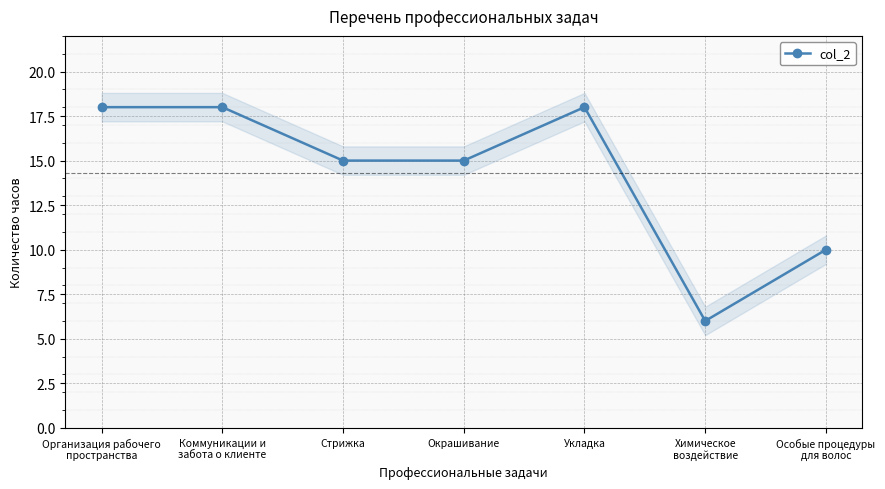

Reading left to right, extract all data points from this chart.

18	18	15	15	18	6	10